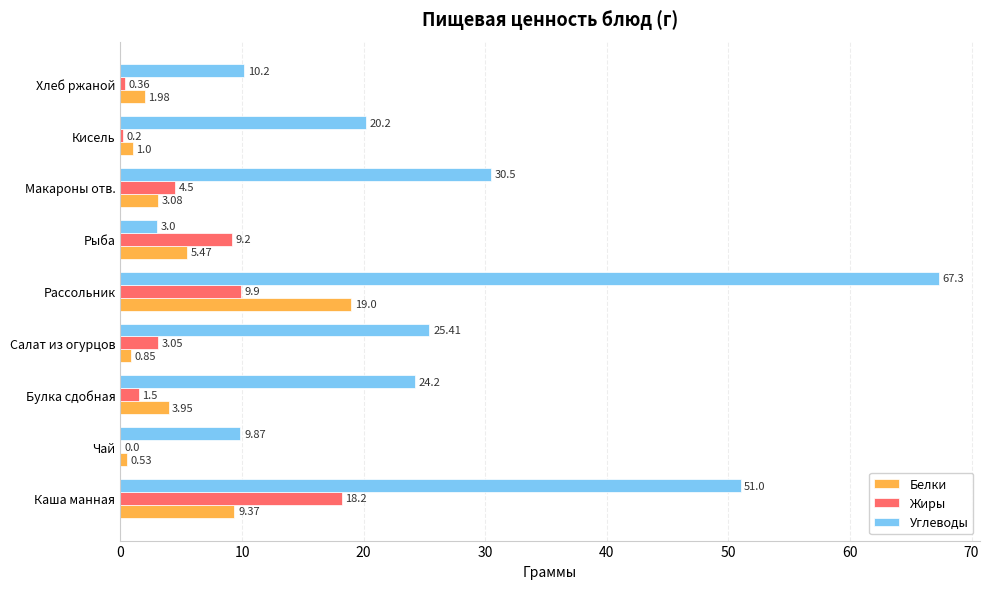

Which series has the largest range (max minus min)?

Углеводы